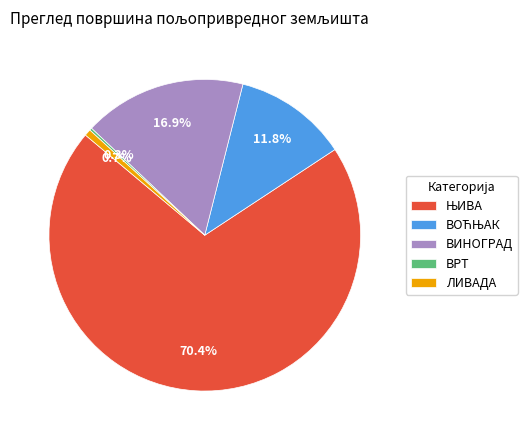

Does any single category account for the majority?

Yes